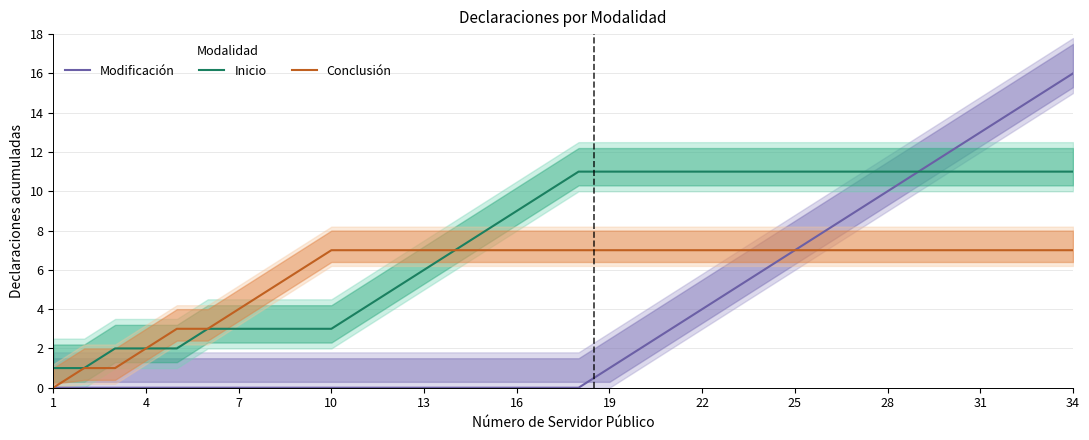

Rank the series by their average value, from lowest to highest.

Modificación, Conclusión, Inicio